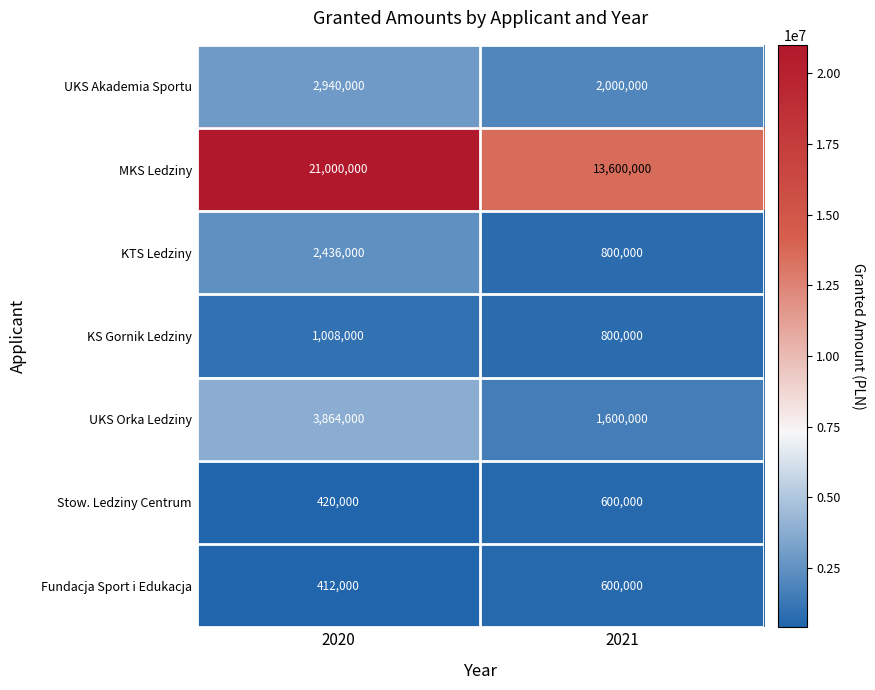

What is the average value of the Fundacja Sport i Edukacja series?

506000